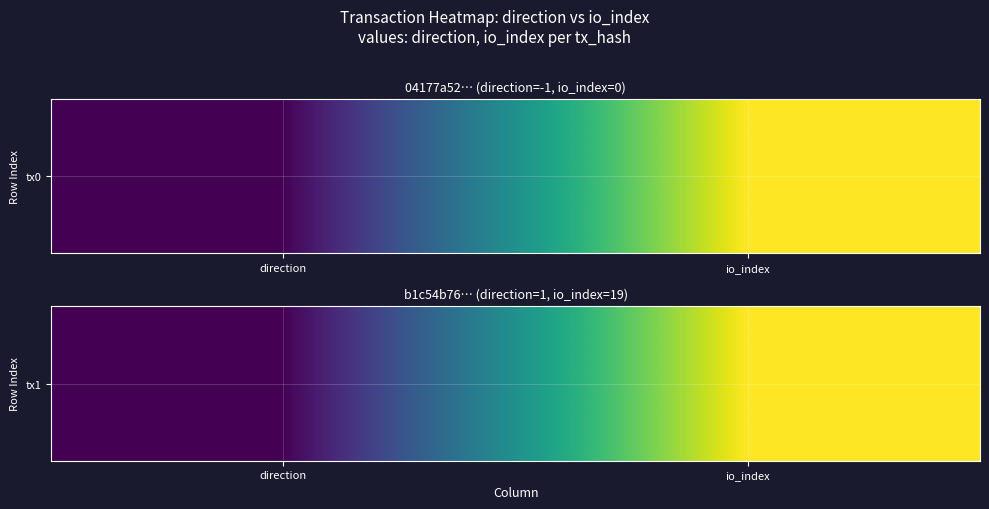

List the labels in order of value, largest first.

io_index, direction